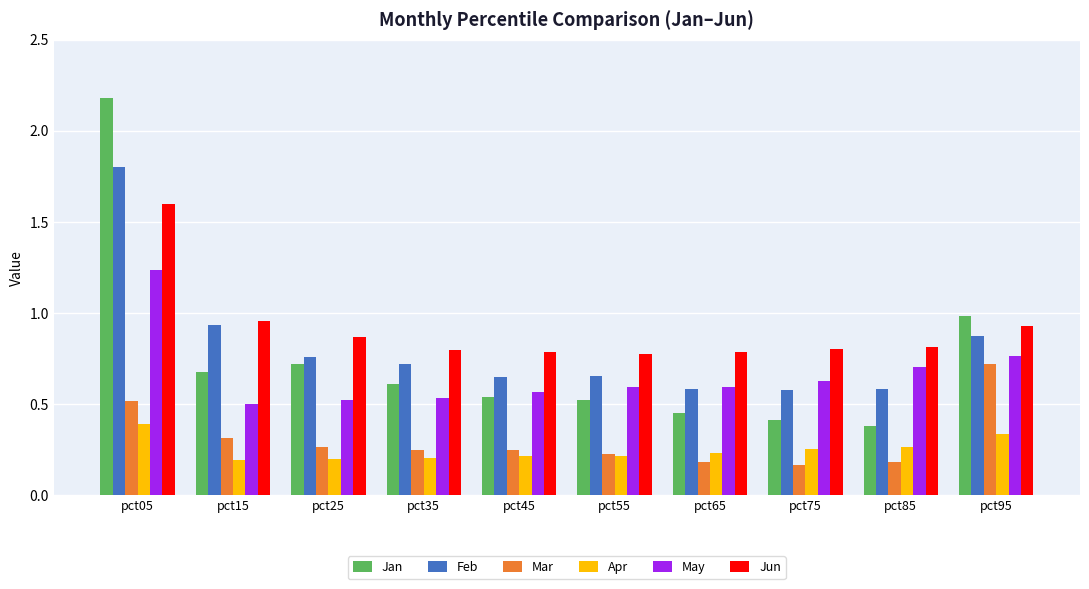

How many Apr values are between 0 and 1?

10